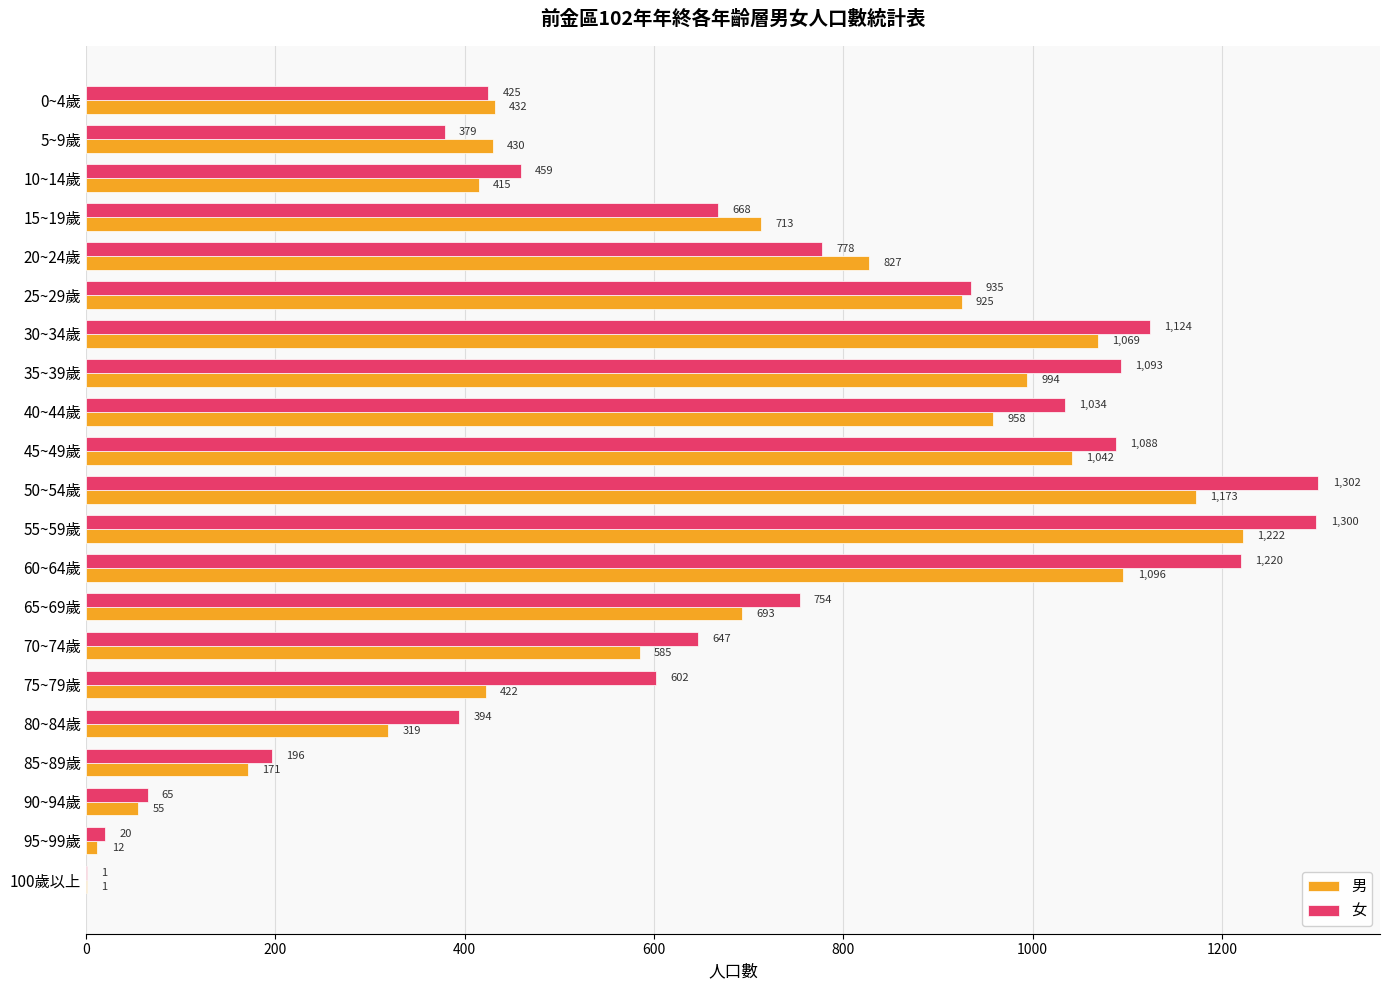

What is the sum of all 女 values?

14484